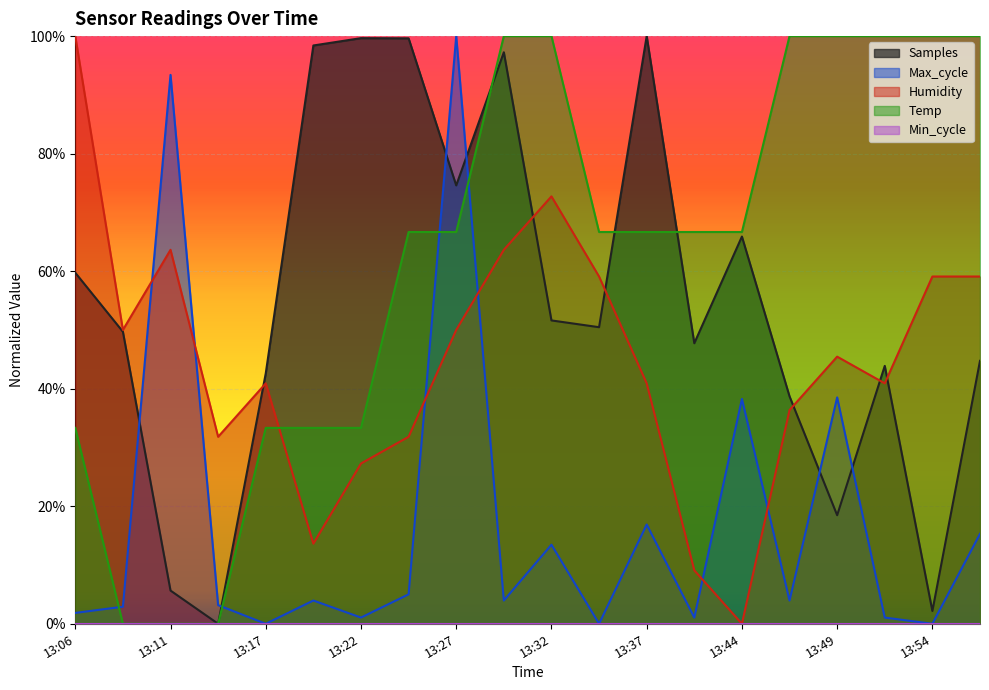

True or false: Temp has more than 0 interior local peaks.

False